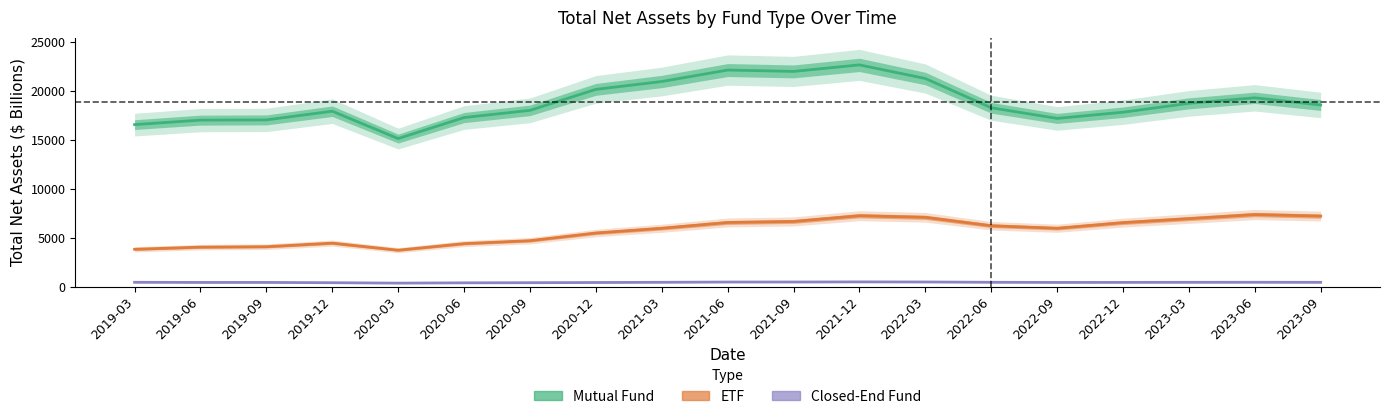

True or false: ETF and Closed-End Fund intersect in this chart.

False